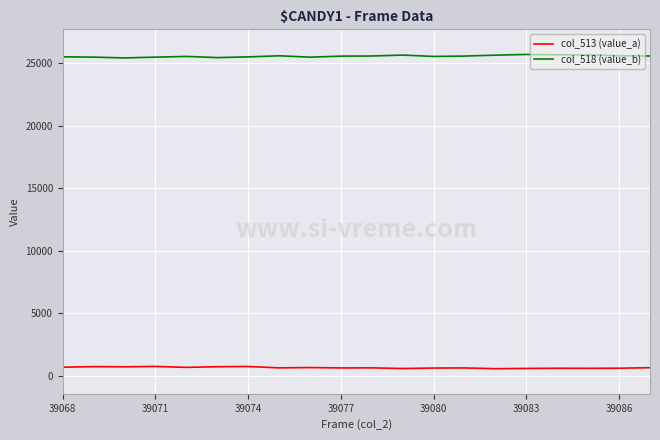

What is the maximum value shown in the chart?

25697